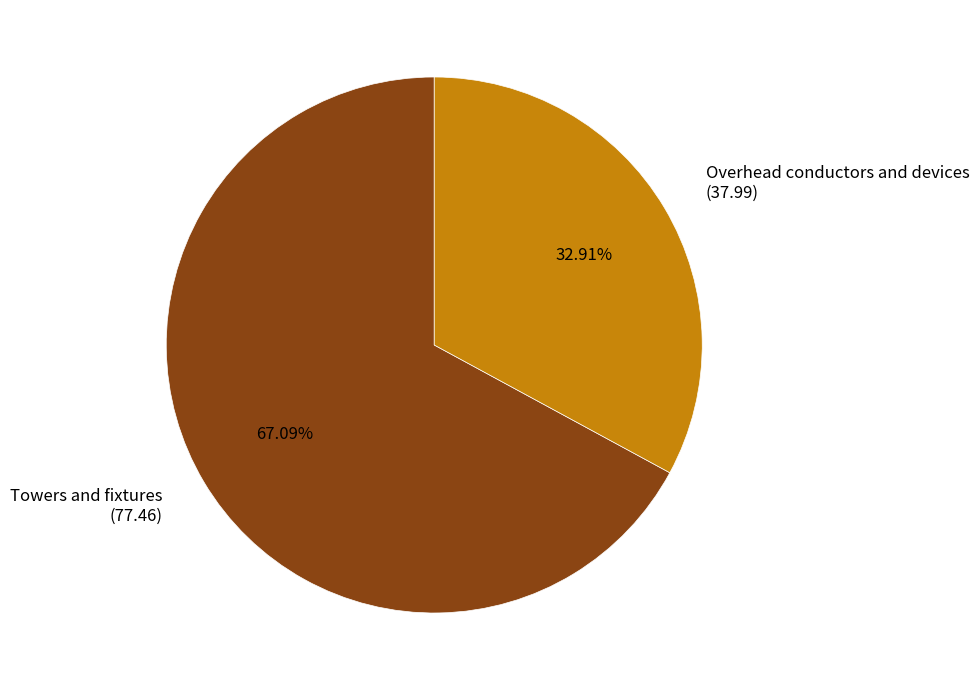

To the nearest percent, what portion does Overhead conductors and devices represent?

33%